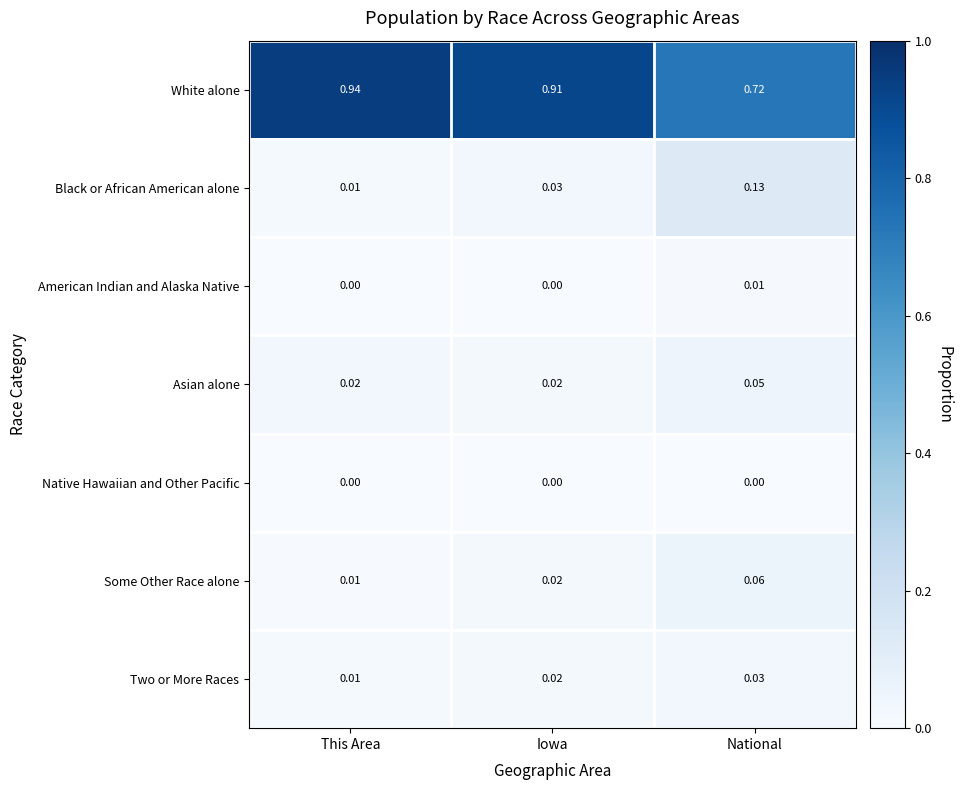

Which series changed the most between Iowa and National?

White alone